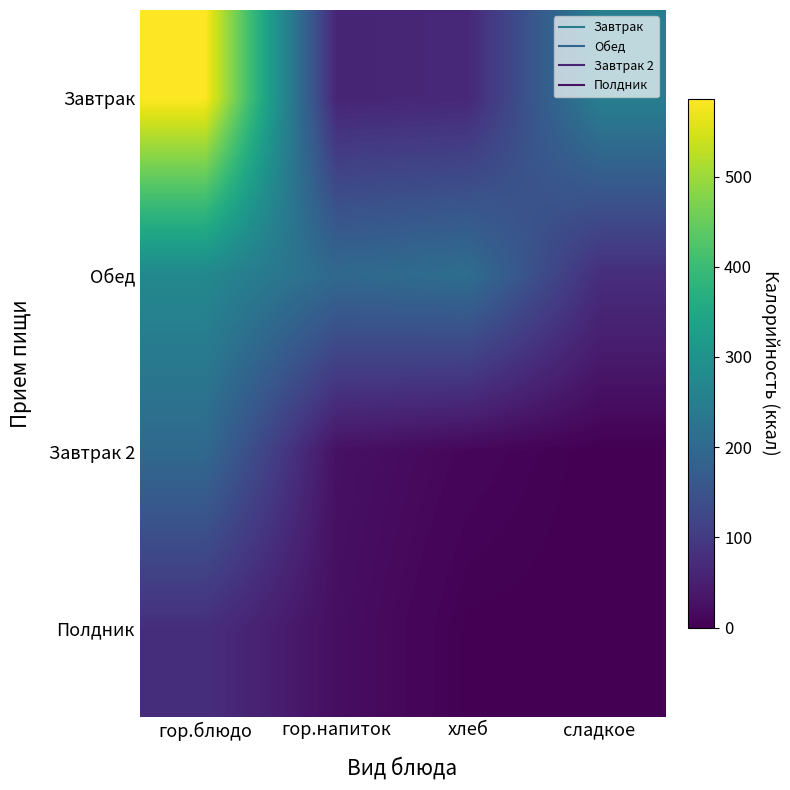

Reading left to right, list all the values displayed in this chart.

Завтрак: гор.блюдо=586.0	гор.напиток=60.0	хлеб=66.0	сладкое=250.0
Обед: гор.блюдо=275.0	гор.напиток=199.0	хлеб=211.0	сладкое=77.0
Завтрак 2: гор.блюдо=199.0	гор.напиток=26.2	хлеб=9.8	сладкое=0.0
Полдник: гор.блюдо=77.0	гор.напиток=22.3	хлеб=1.4	сладкое=0.0